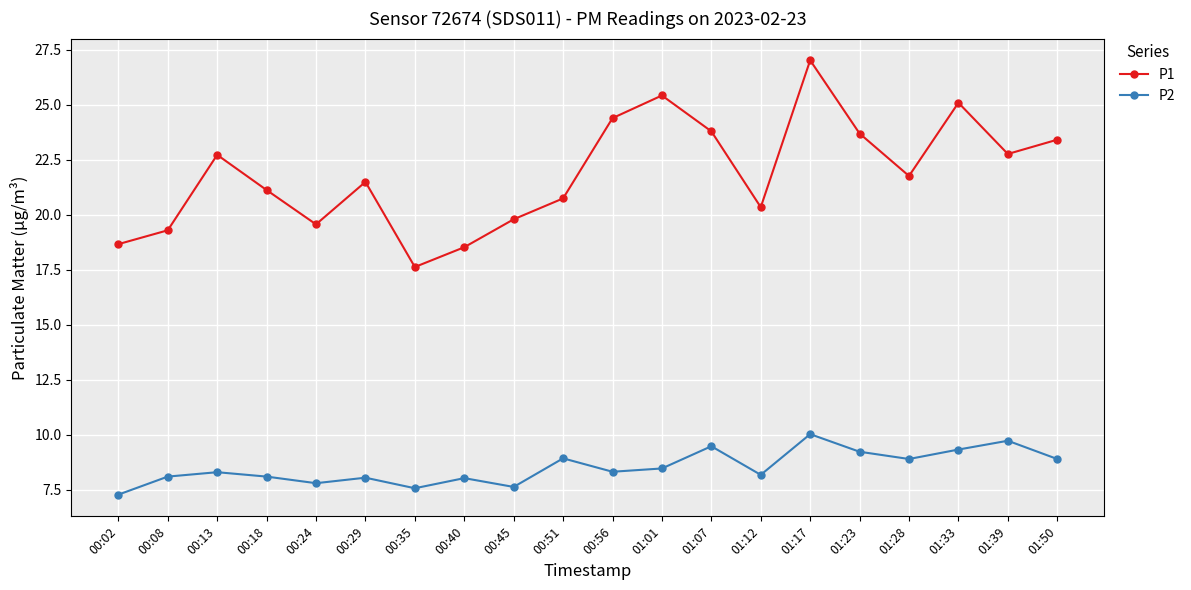

What is the spread (max minus min) of values at 00:08?

11.2